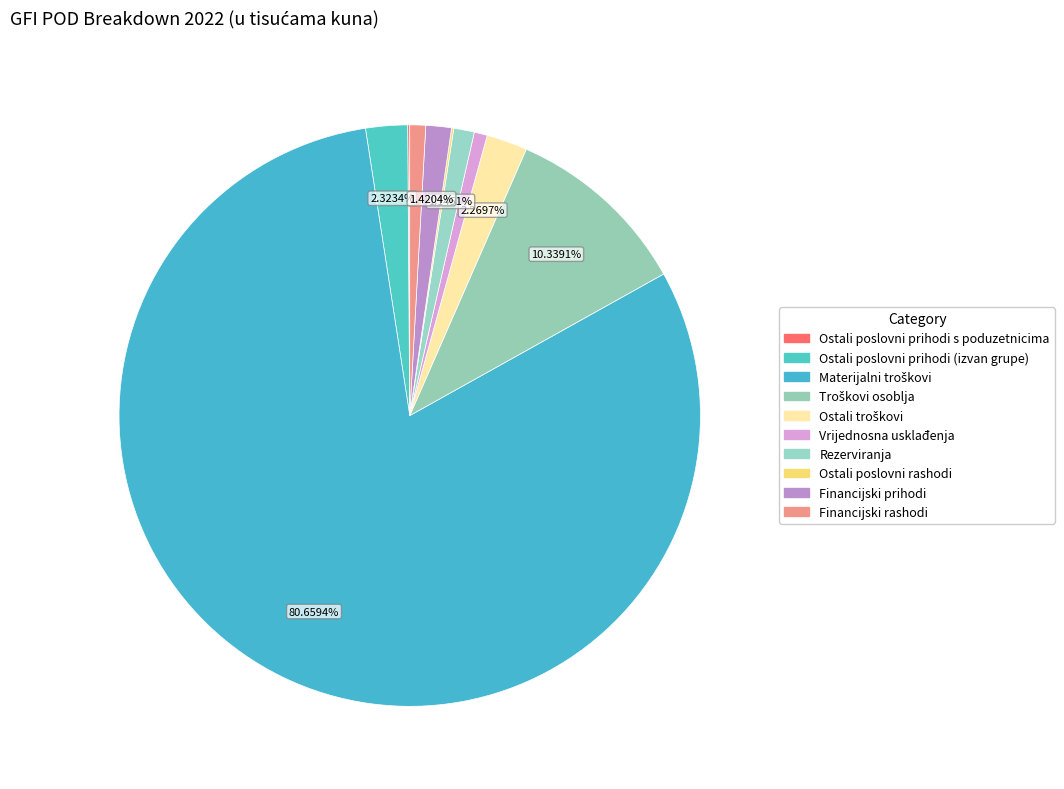

True or false: Ostali troškovi accounts for 1% of the total.

False